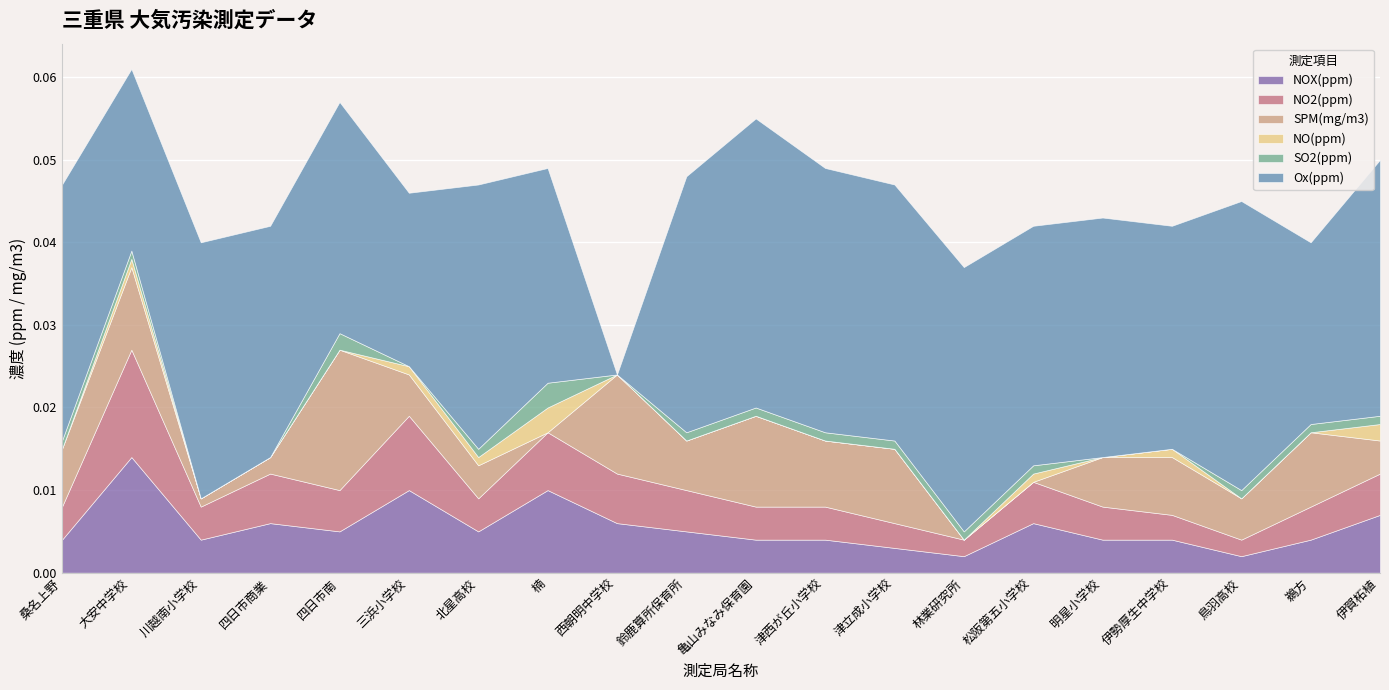

The value of NOX(ppm) at 亀山みなみ保育園 is 0.0. True or false?

False